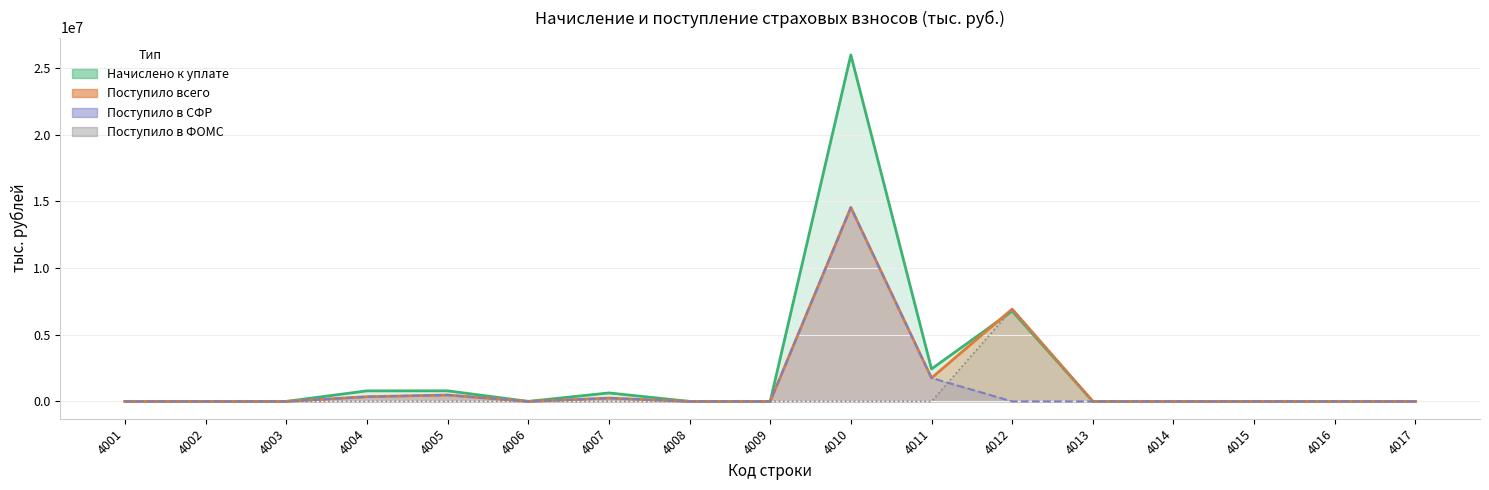

What is the value of the Поступило всего point at the 6th from the left?

226